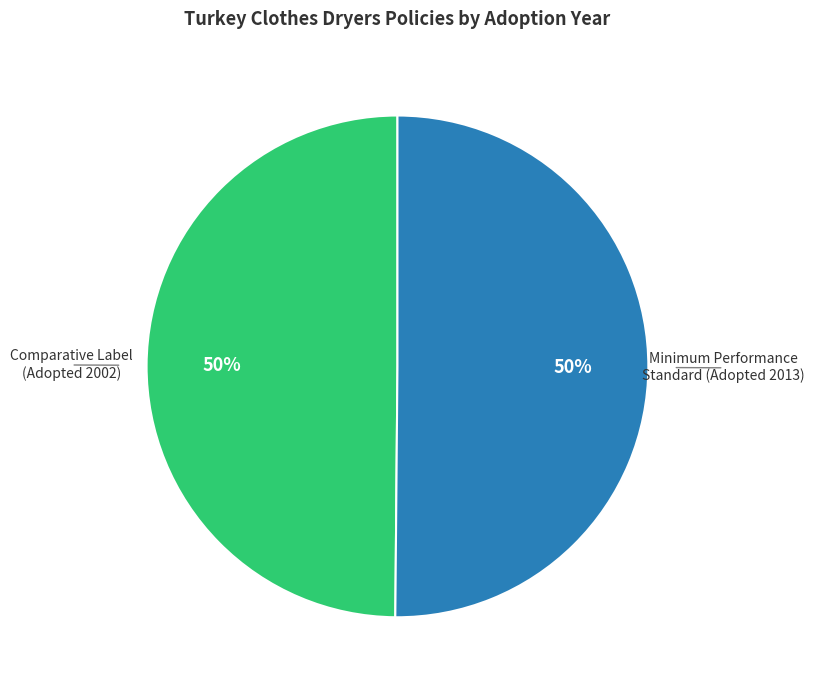

Is it true that Comparative Label (Adopted 2002) is 59% of the pie?

False